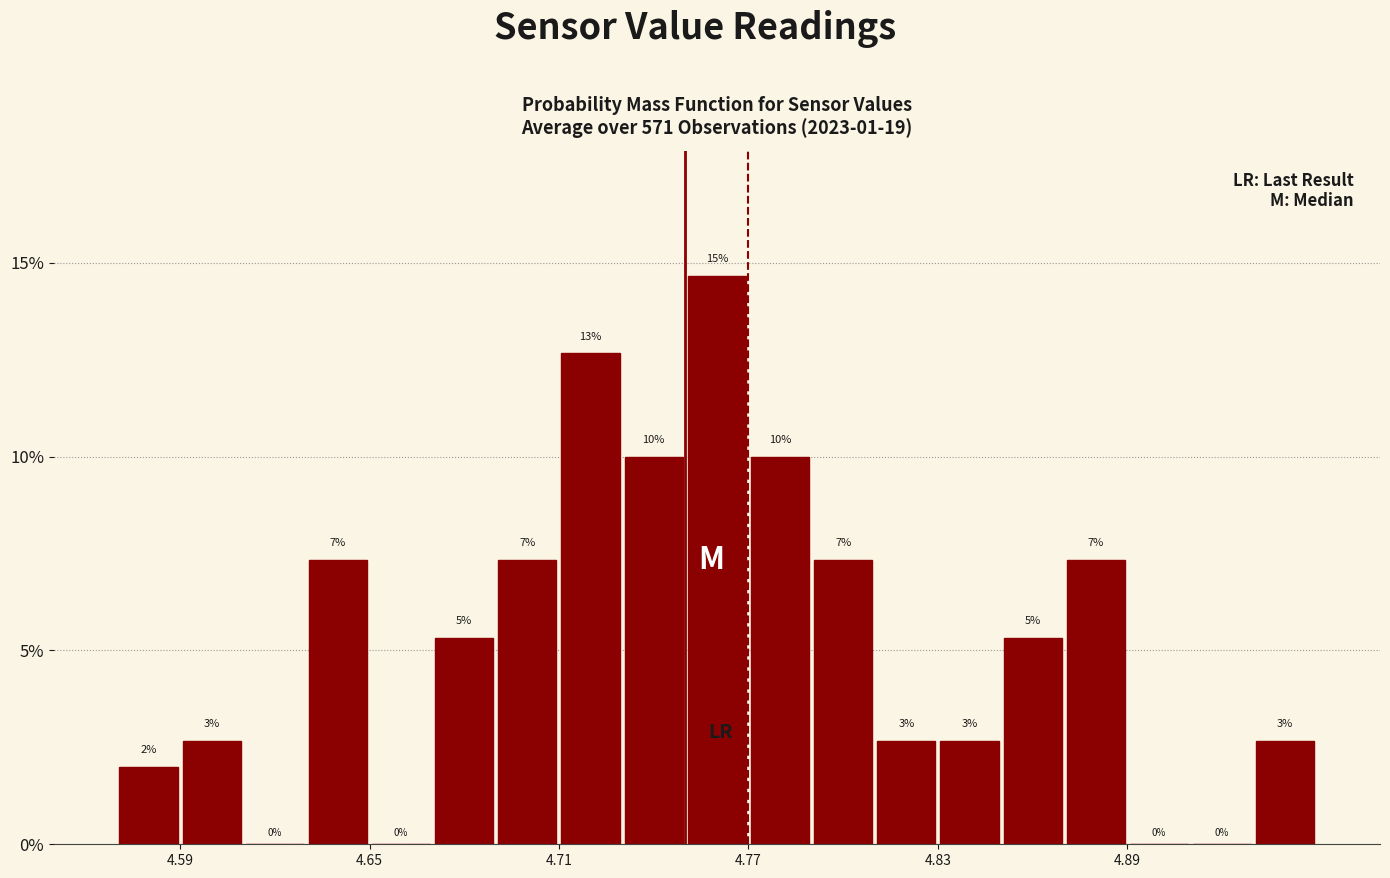

Read against the x-axis, roughly where is the centre of the tallest bar?

4.76